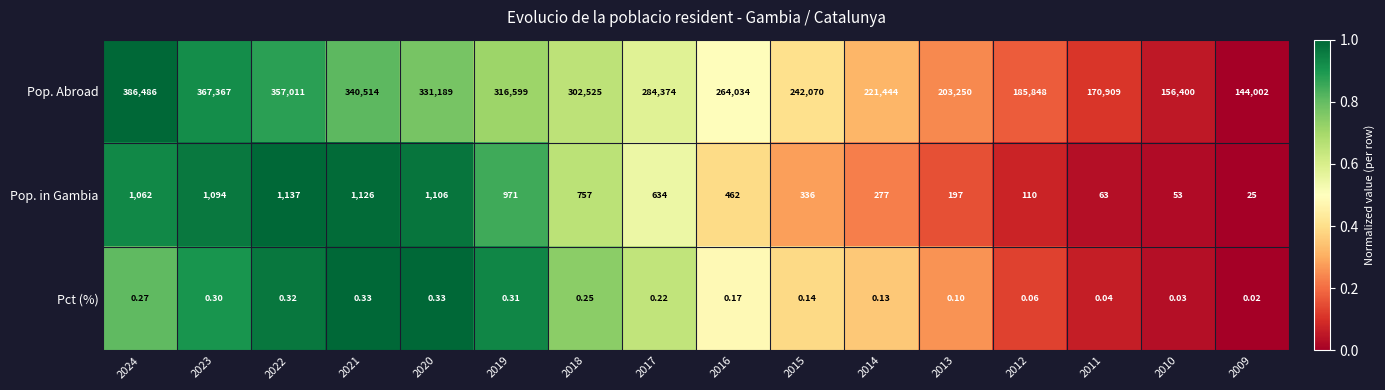

Which series has the widest spread of values?

Pop. Abroad